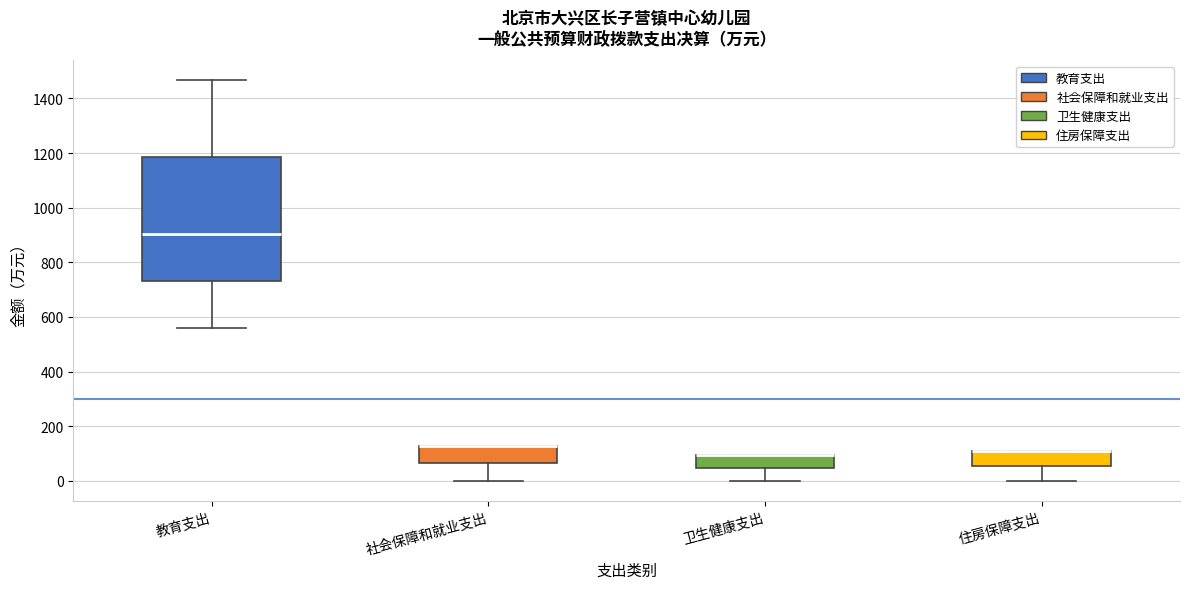

Reading left to right, read every box against the y-axis: the position of its median line, the range the box covers, and the ends of its whiskers. The values are not printed on the chart, so give them approximately, as read against the axis.

教育支出: median 900, box 740 to 1180, whiskers 560 to 1460
社会保障和就业支出: median 120 (drawn on the box's upper edge), box 60 to 120, whiskers 0 to 120
卫生健康支出: median 100 (drawn on the box's upper edge), box 40 to 100, whiskers 0 to 100
住房保障支出: median 100 (drawn on the box's upper edge), box 60 to 100, whiskers 0 to 100